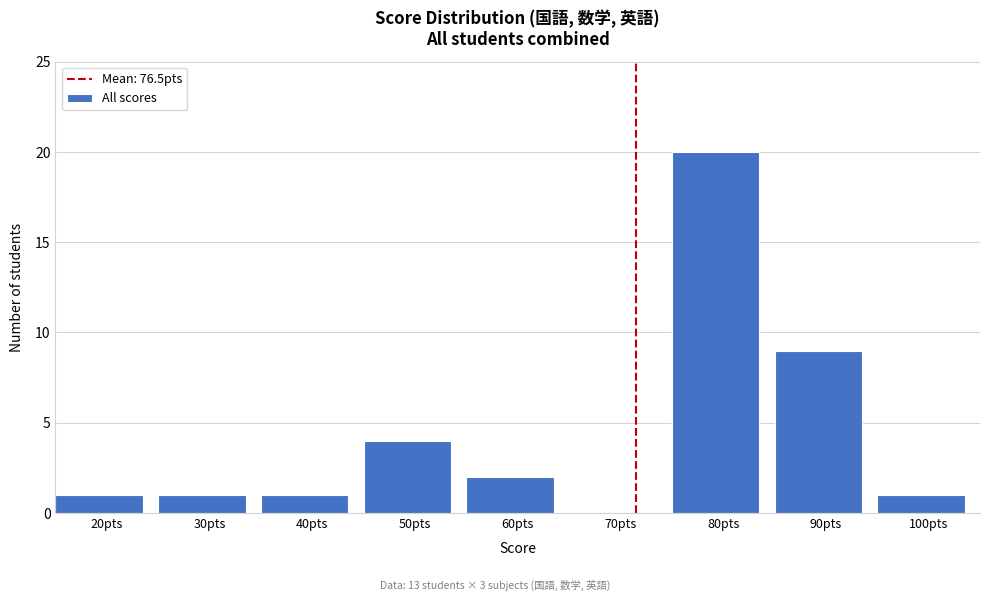

Reading left to right, what are all the values shown in this chart?

20pts=1	30pts=1	40pts=1	50pts=4	60pts=2	70pts=0	80pts=20	90pts=9	100pts=1